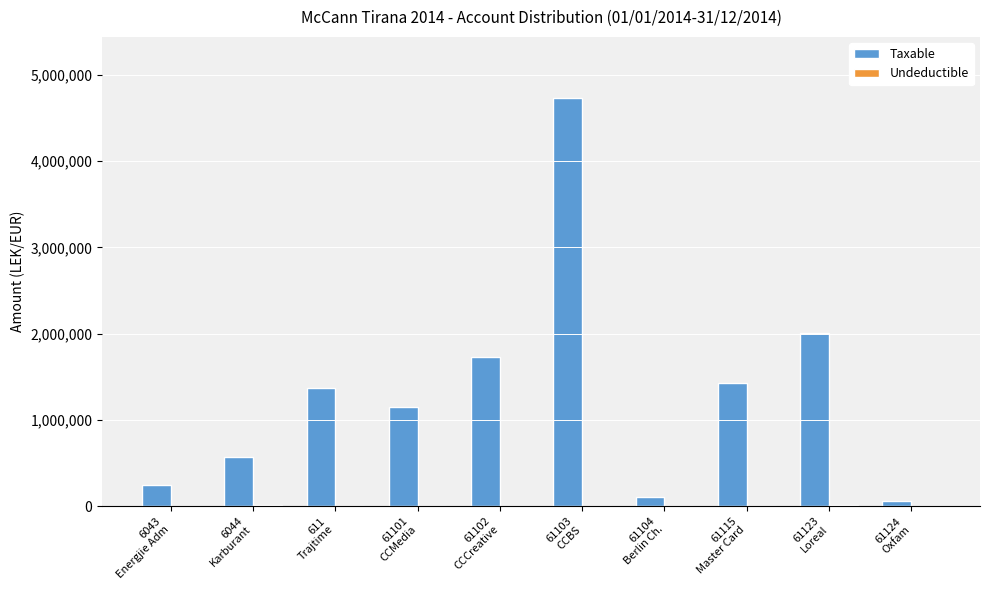

Which series has the largest total across all categories?

Taxable